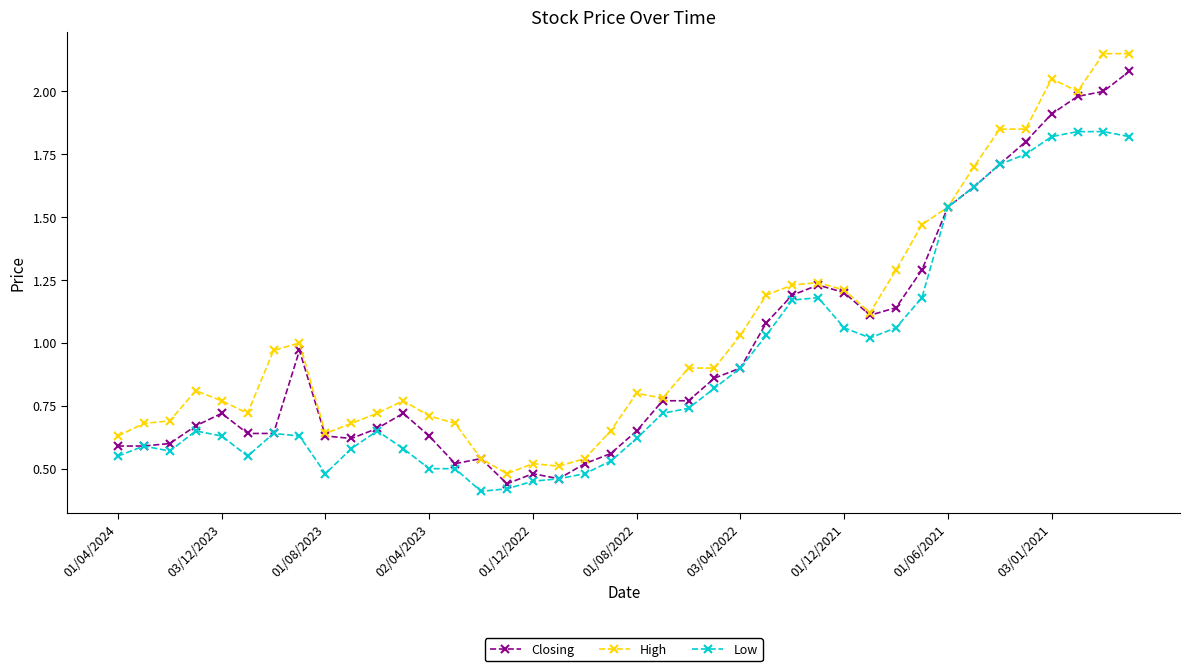

What are all the series names shown in the legend?

Closing, High, Low